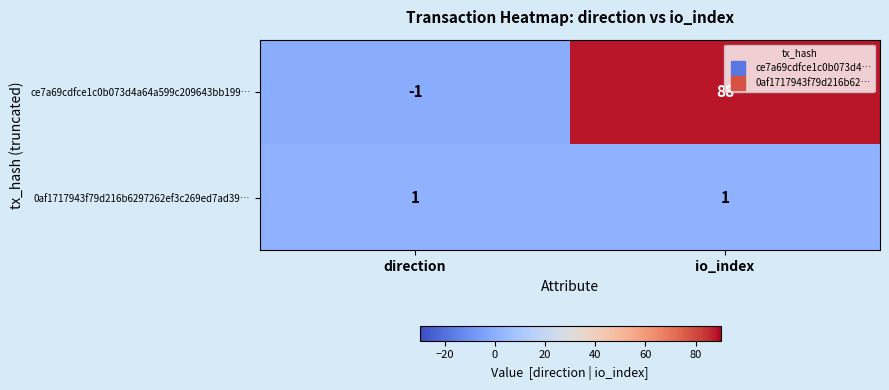

Rank the series at io_index from lowest to highest value.

0af1717943f79d216b6297262ef3c269ed7ad39…, ce7a69cdfce1c0b073d4a64a599c209643bb199…